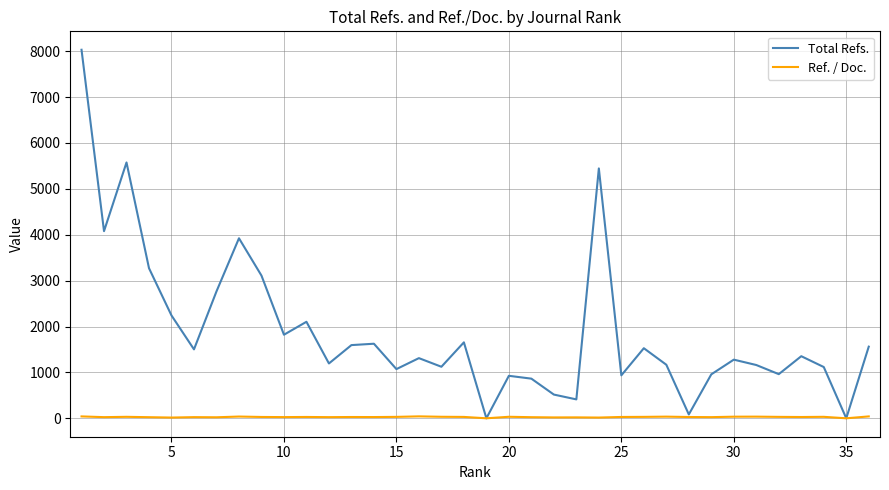

Which series has the largest range (max minus min)?

Total Refs.